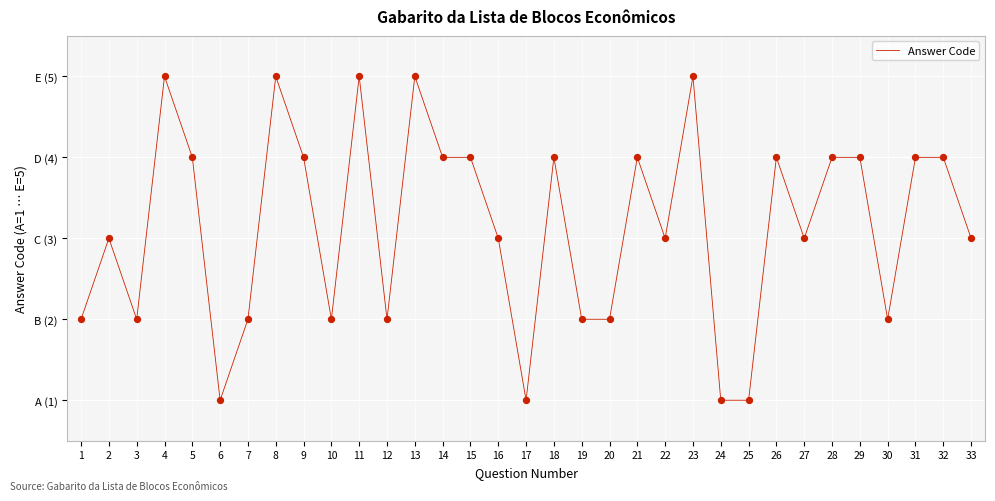

What is the change in value from 18 to 23?

+1